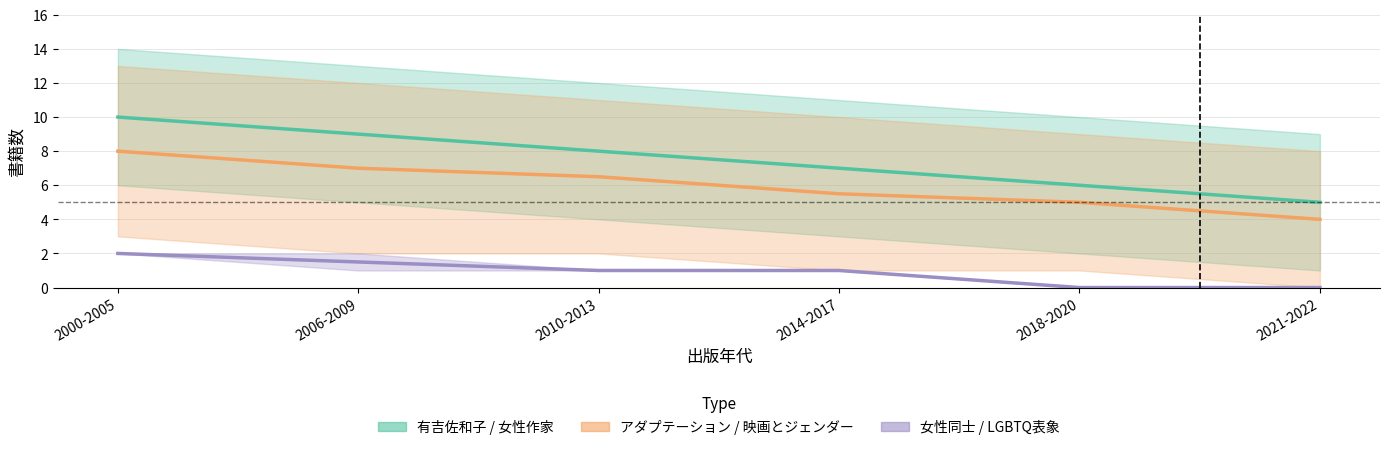

At which category is the sum across all series the highest?

2000-2005